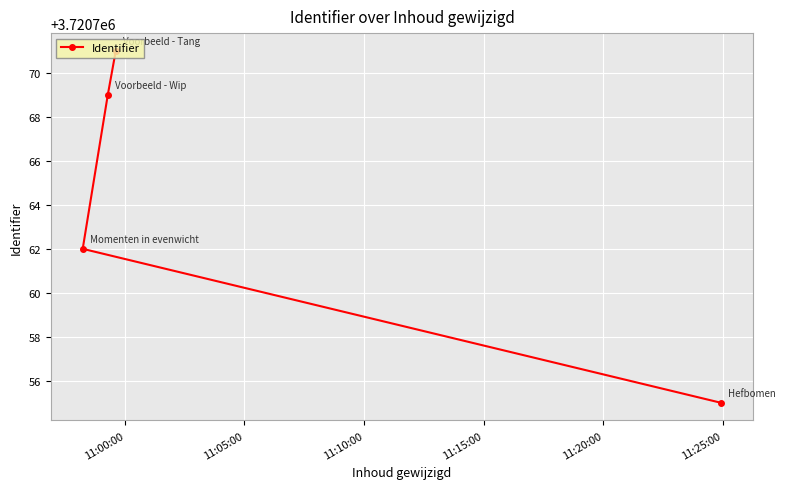

How many lines are shown in the chart?

1